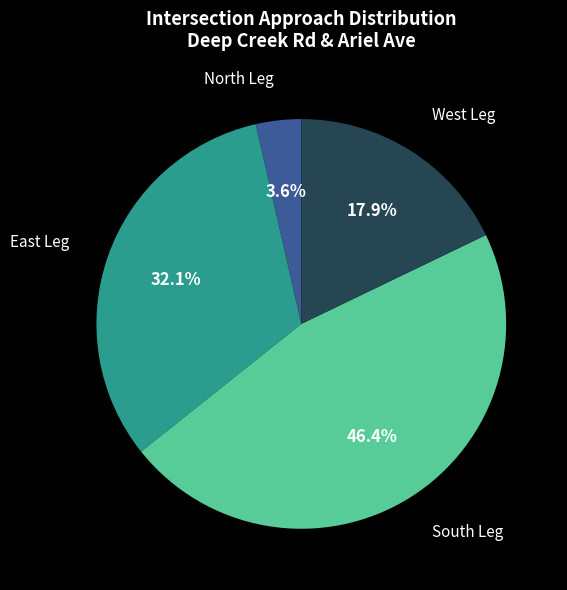

What percentage is NOT represented by West Leg?

82.1%